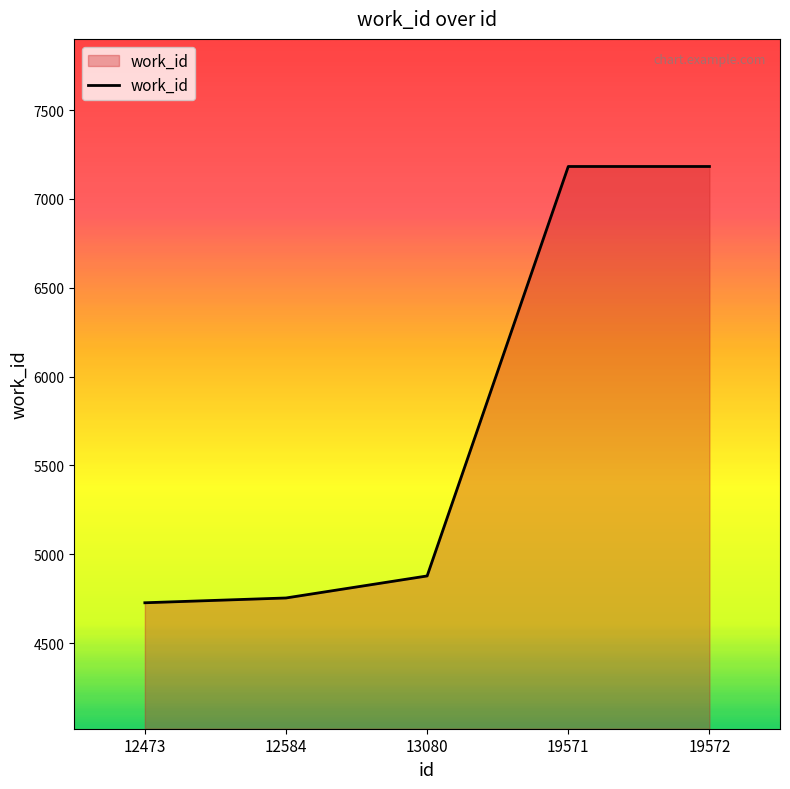

How many lines are shown in the chart?

1